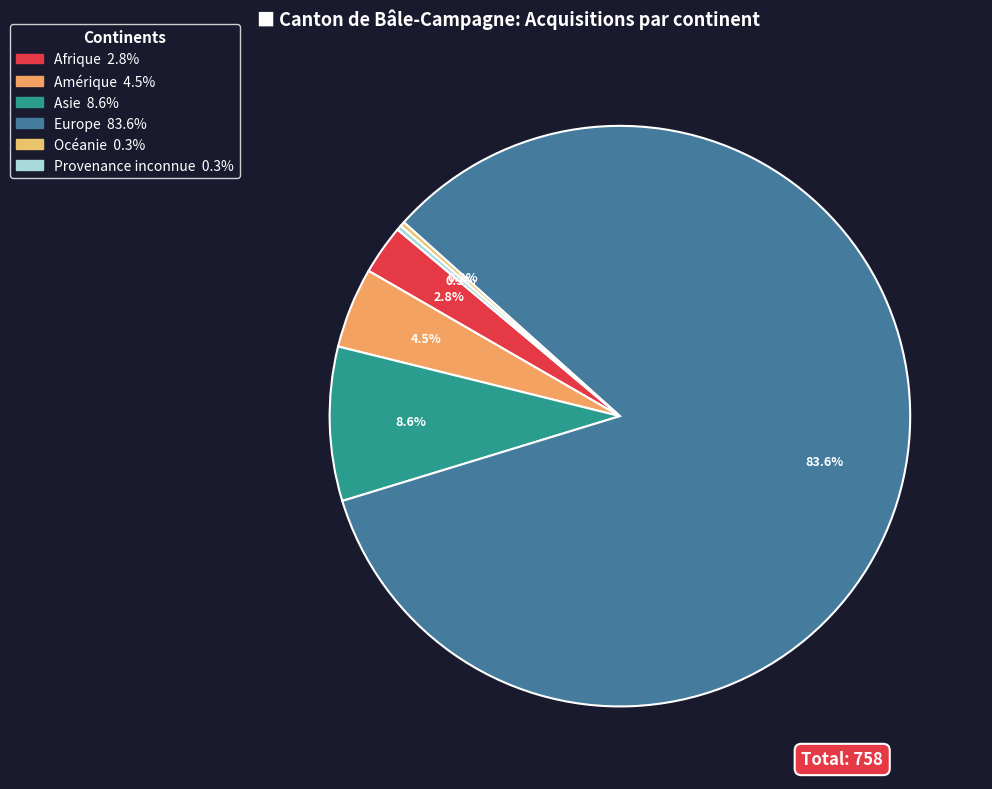

What is the change in value from Afrique to Asie?

+44